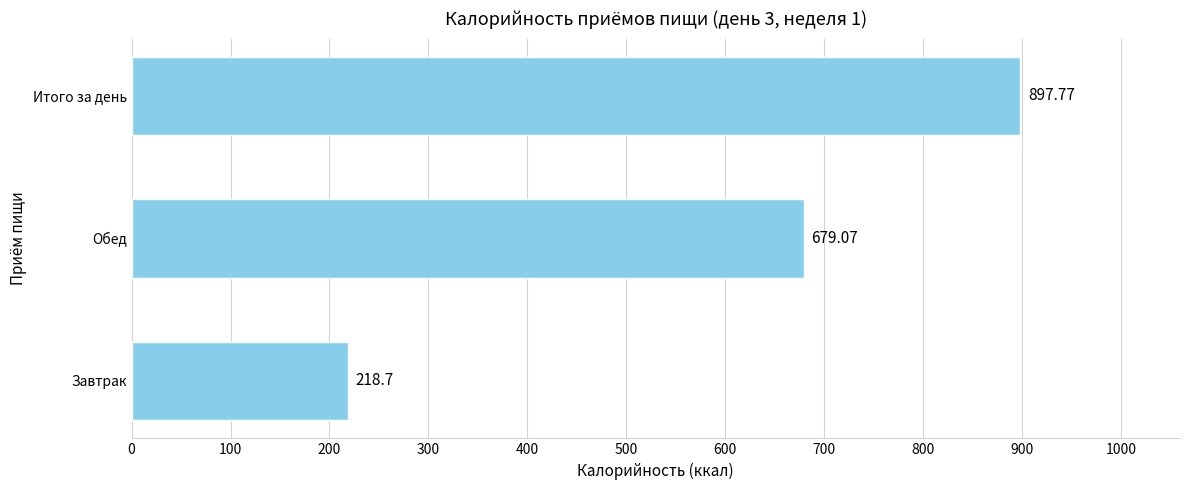

Where is the data nearest to the value 558?

Обед